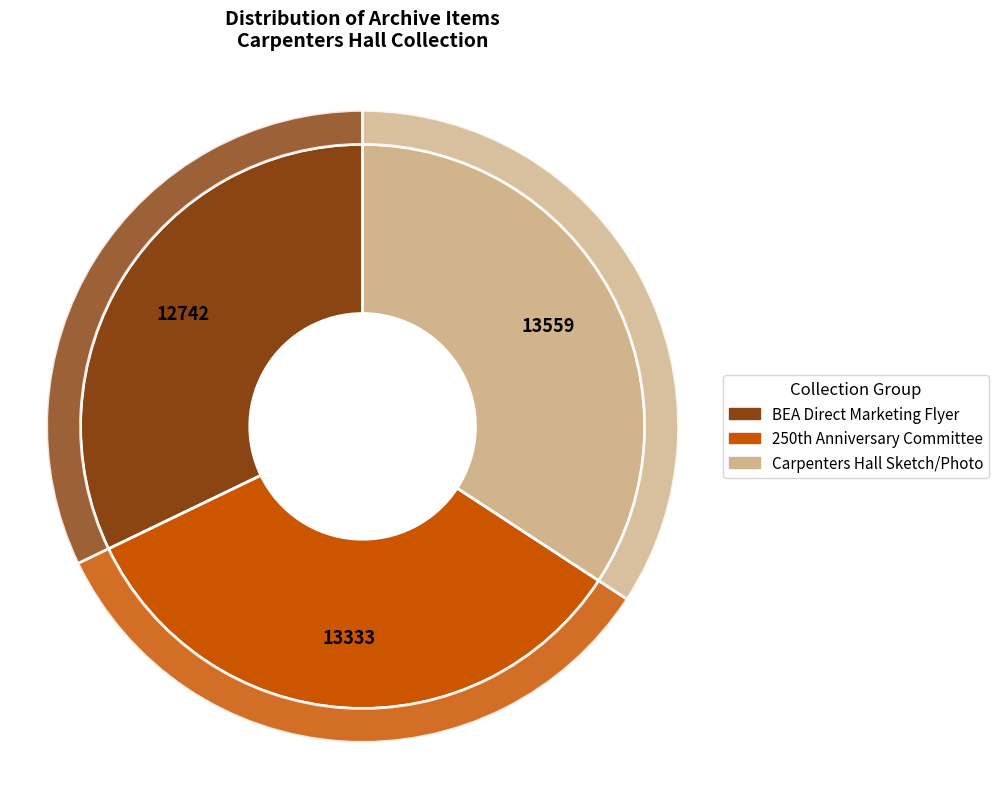

True or false: Carpenters Hall Sketch/Photo accounts for 34% of the total.

True